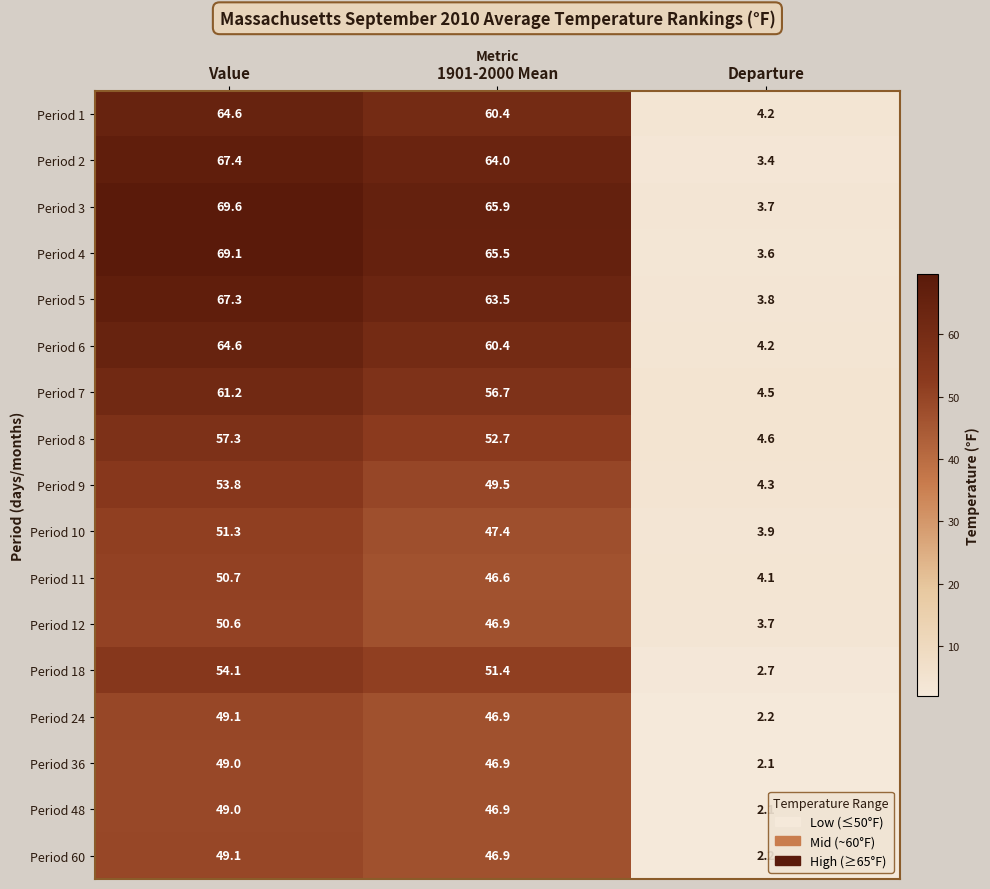

Which series has the largest total across all categories?

Period 3